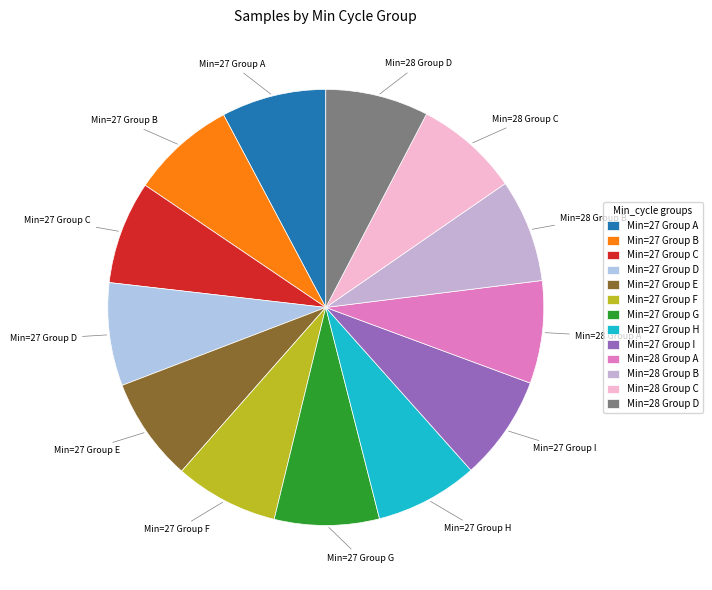

How many slices are in this pie chart?

13